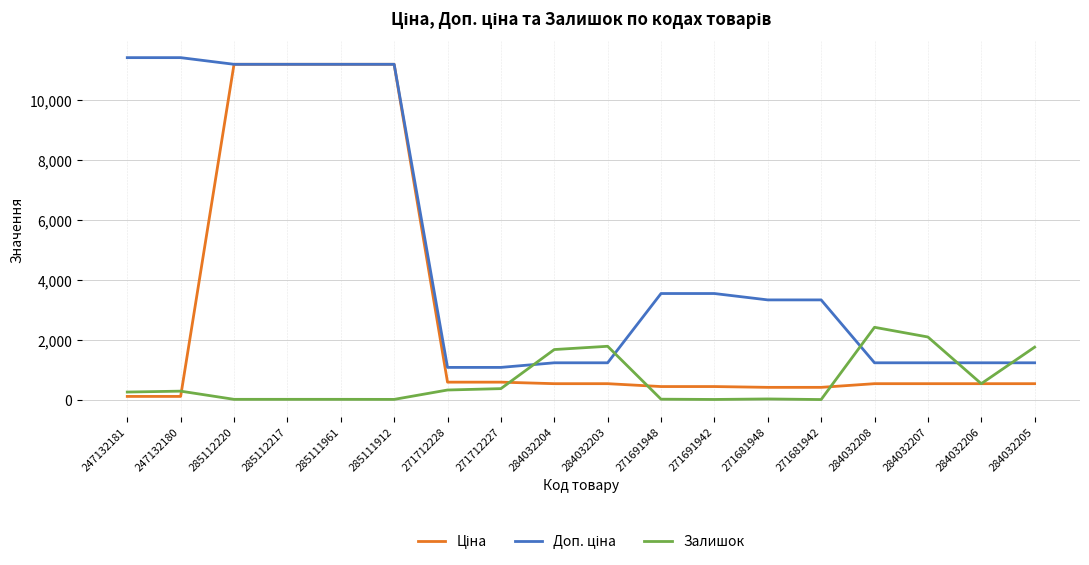

How many lines are shown in the chart?

3